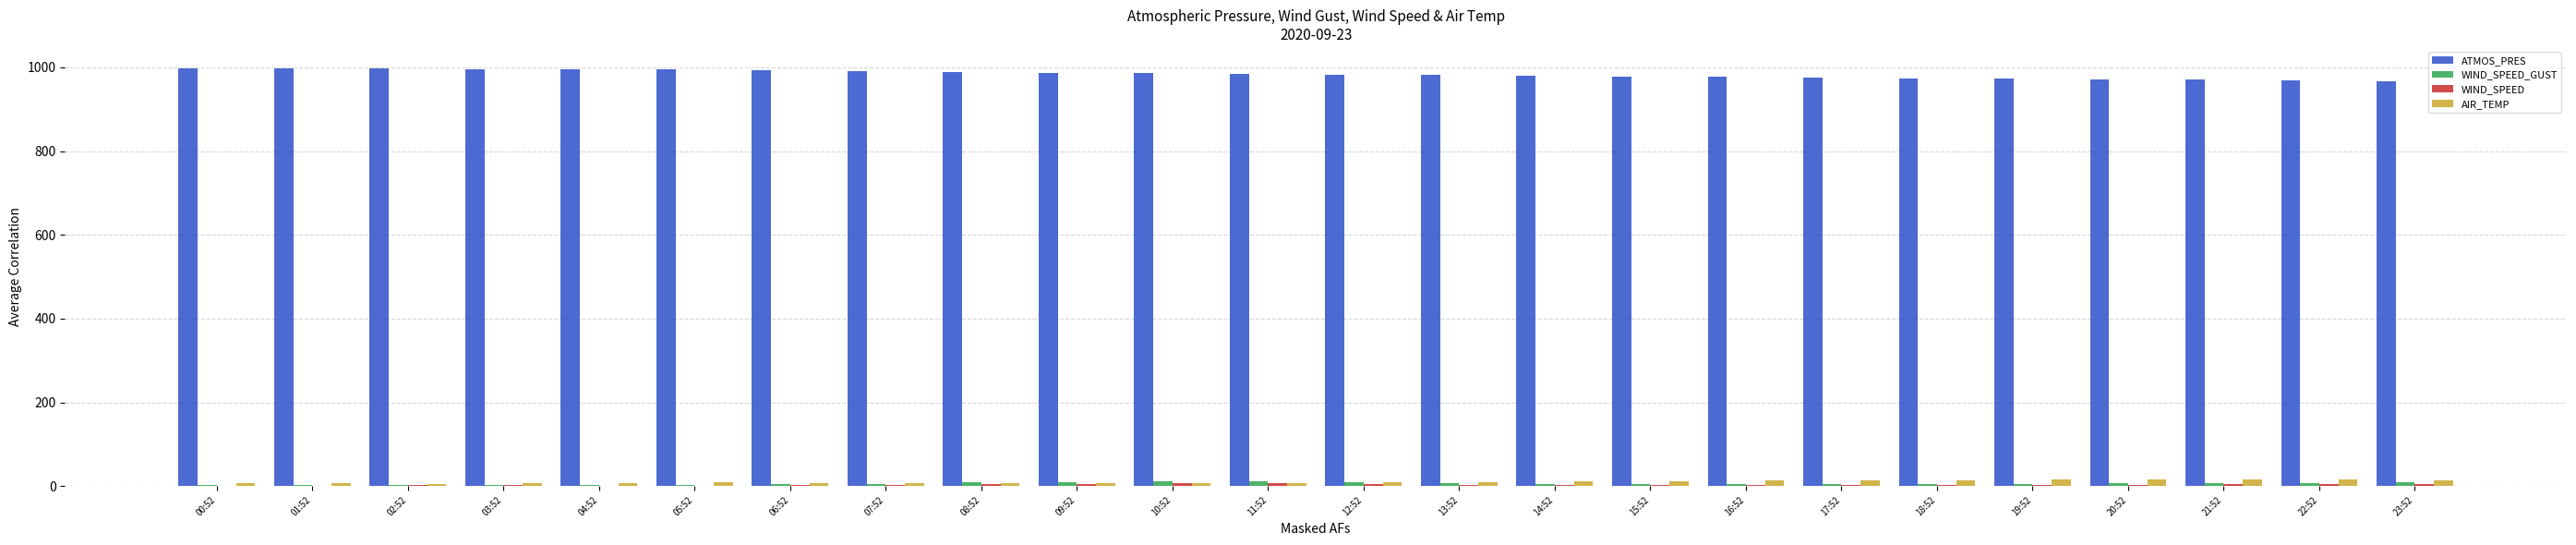

What is the greatest value displayed?

998.4